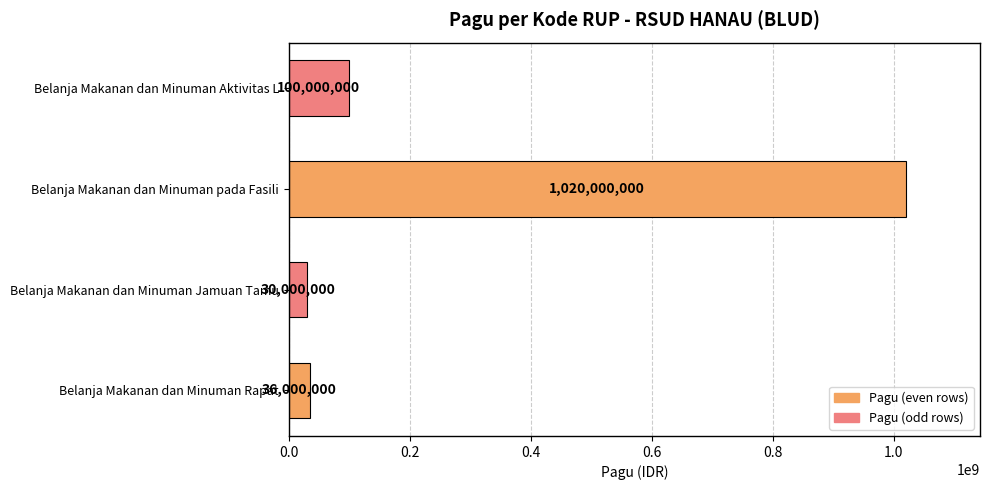

What is the change in value from Belanja Makanan dan Minuman Rapat to Belanja Makanan dan Minuman Aktivitas L?

+64000000